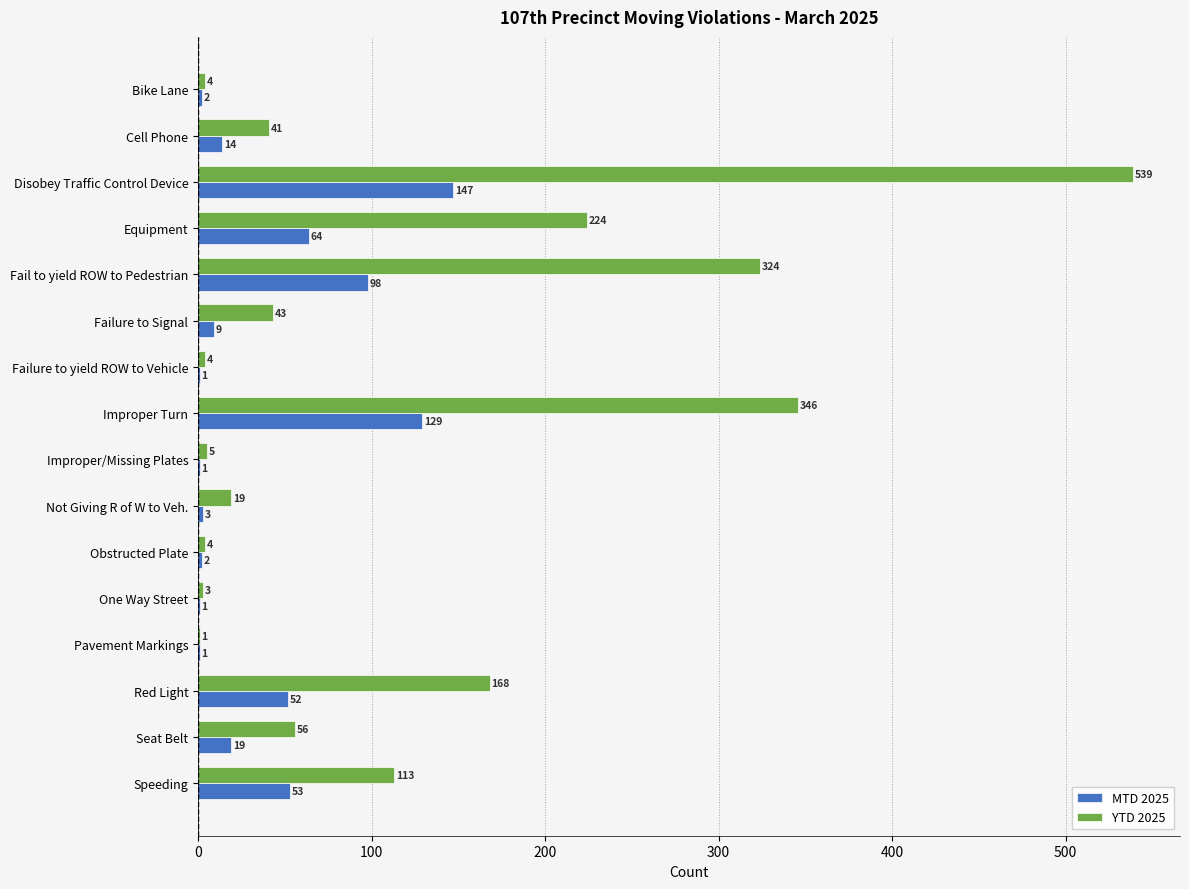

At which category is the sum across all series the highest?

Disobey Traffic Control Device